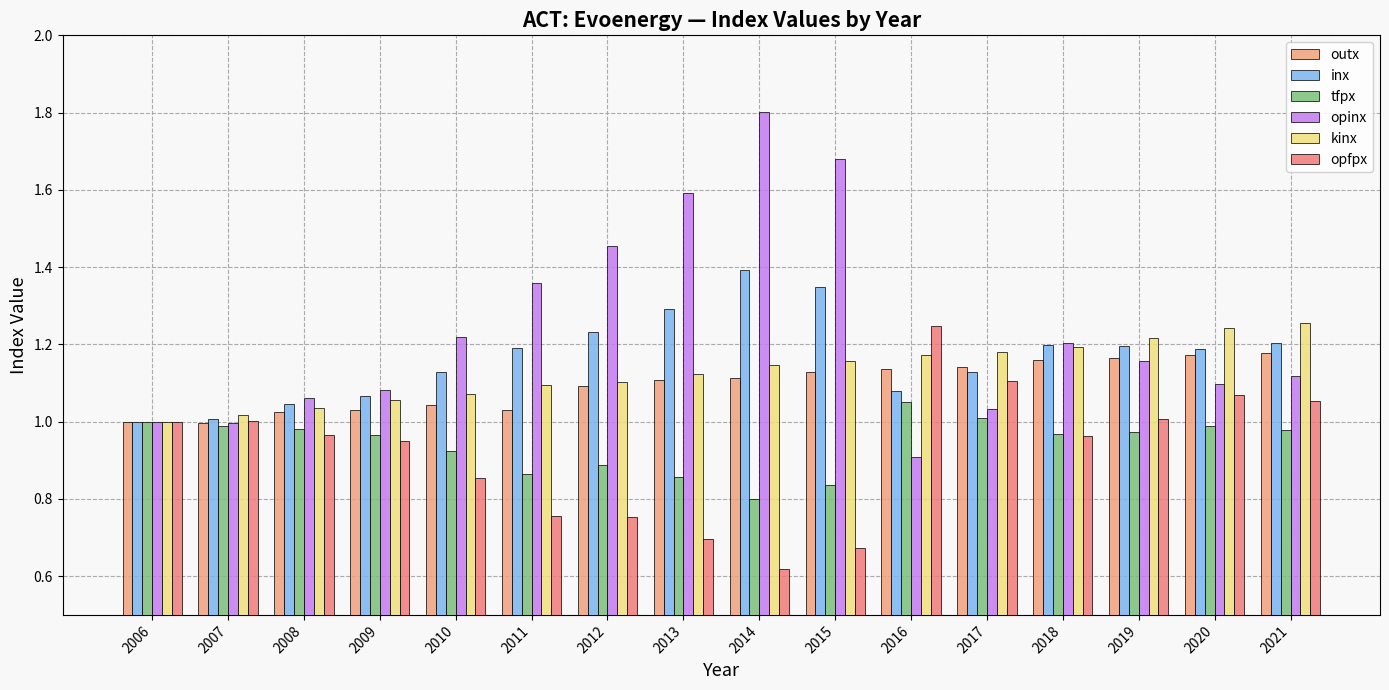

What is the lowest value of the tfpx series?

0.8